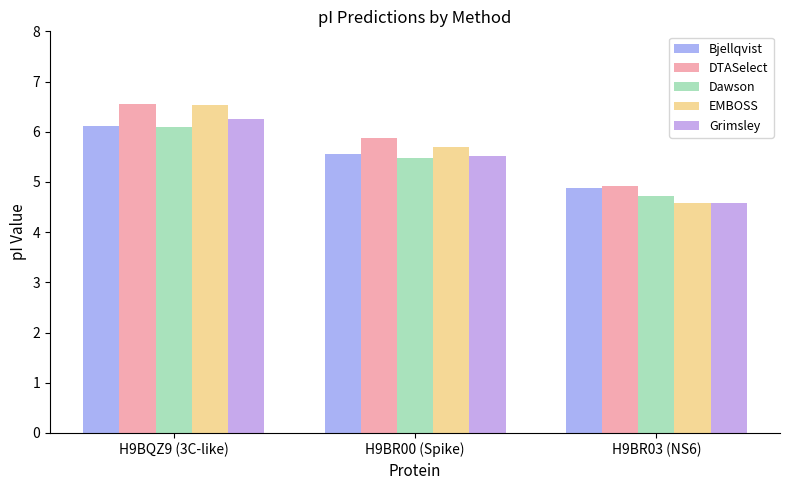

At which category is the sum across all series the highest?

H9BQZ9 (3C-like)